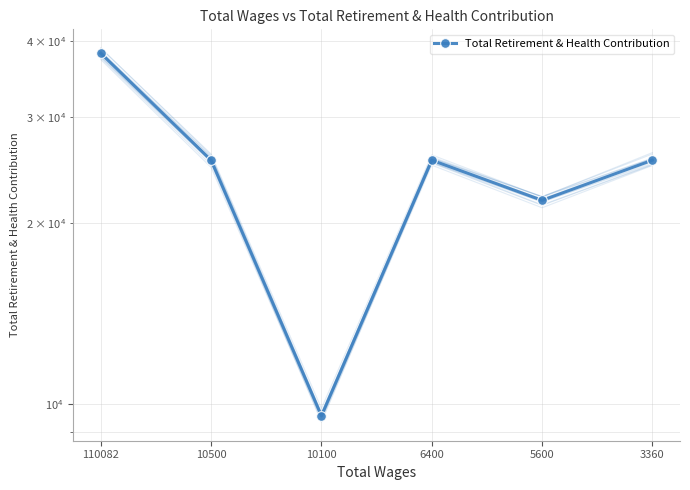

How many values are below 25410?

2